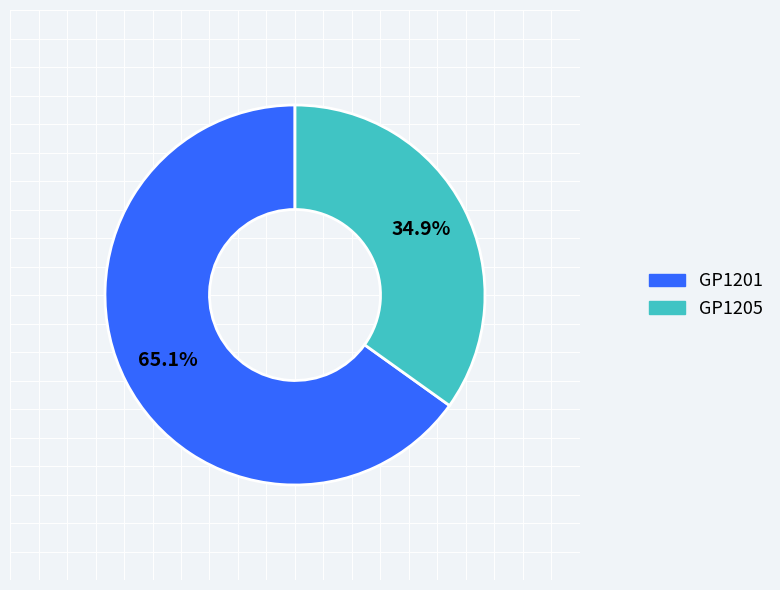

To the nearest percent, what is the difference between the GP1201 and GP1205 slice percentages?

30%